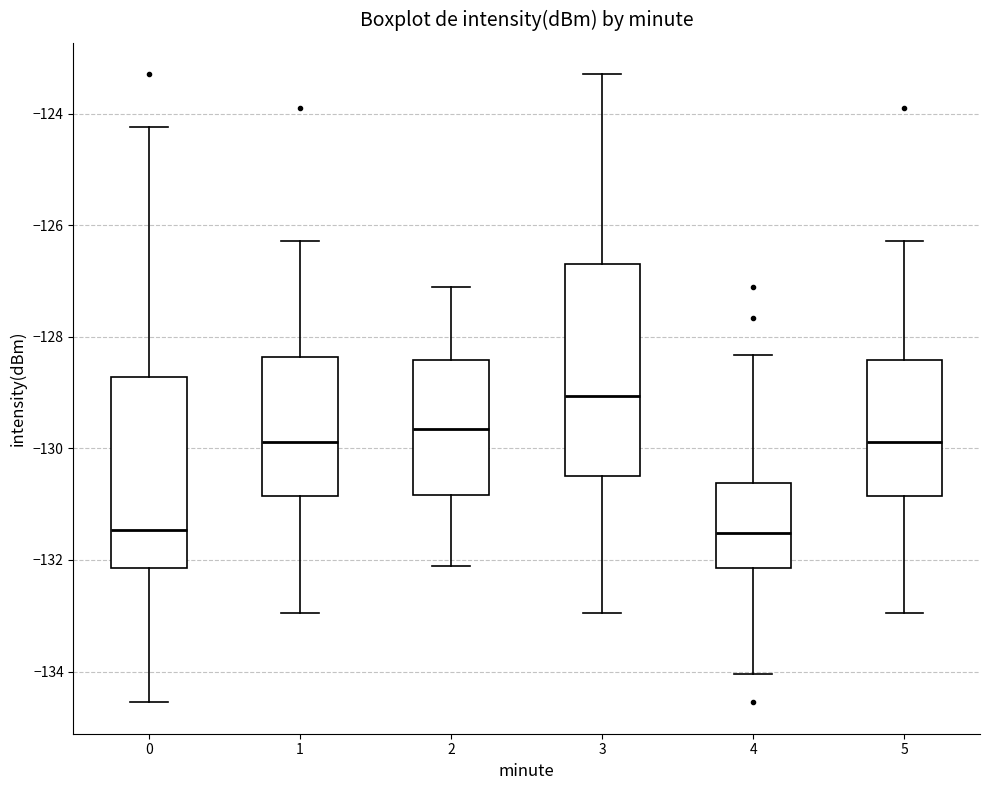

Where does the lower whisker of the box at x = 5 end on the y-axis? The values are not printed on the chart, so give them approximately, as read against the axis.

-133.0